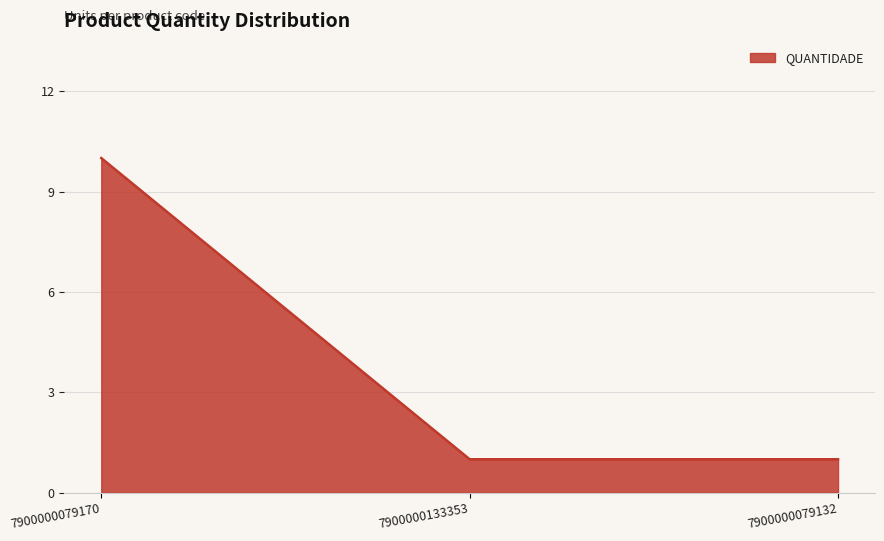

What is the approximate value at 7900000079170?

10